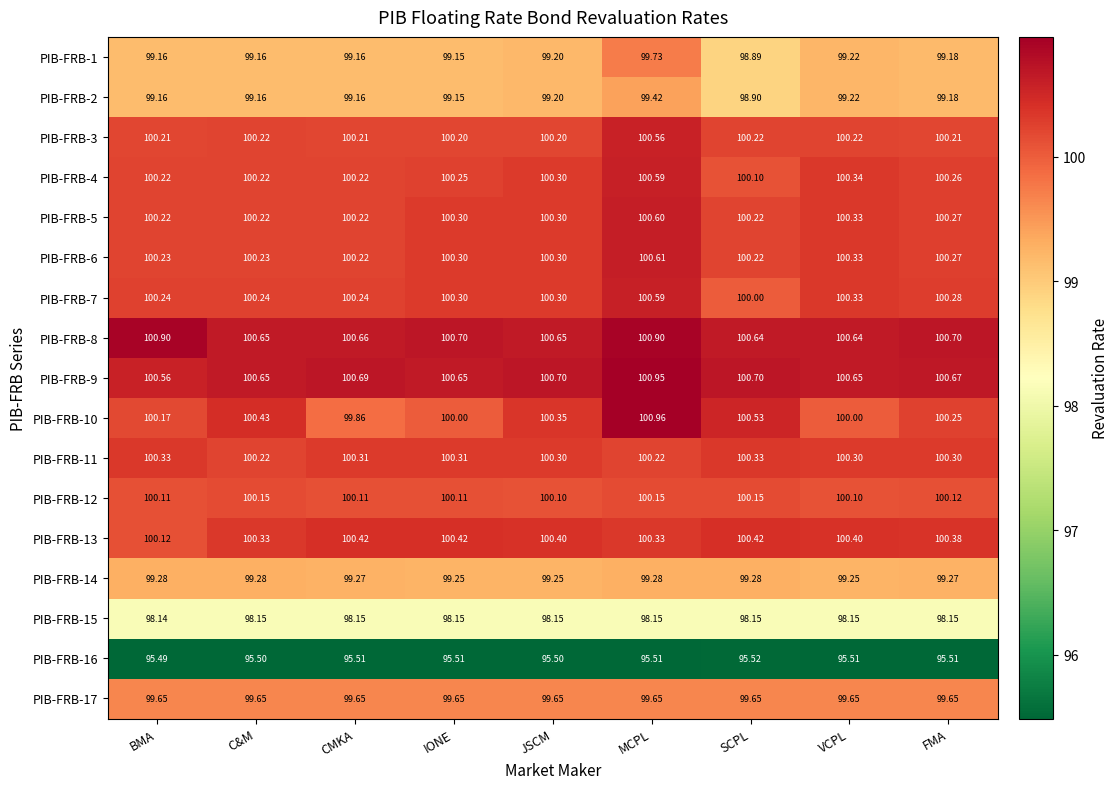

Is the value of PIB-FRB-12 at FMA greater than the value of PIB-FRB-14 at CMKA?

Yes